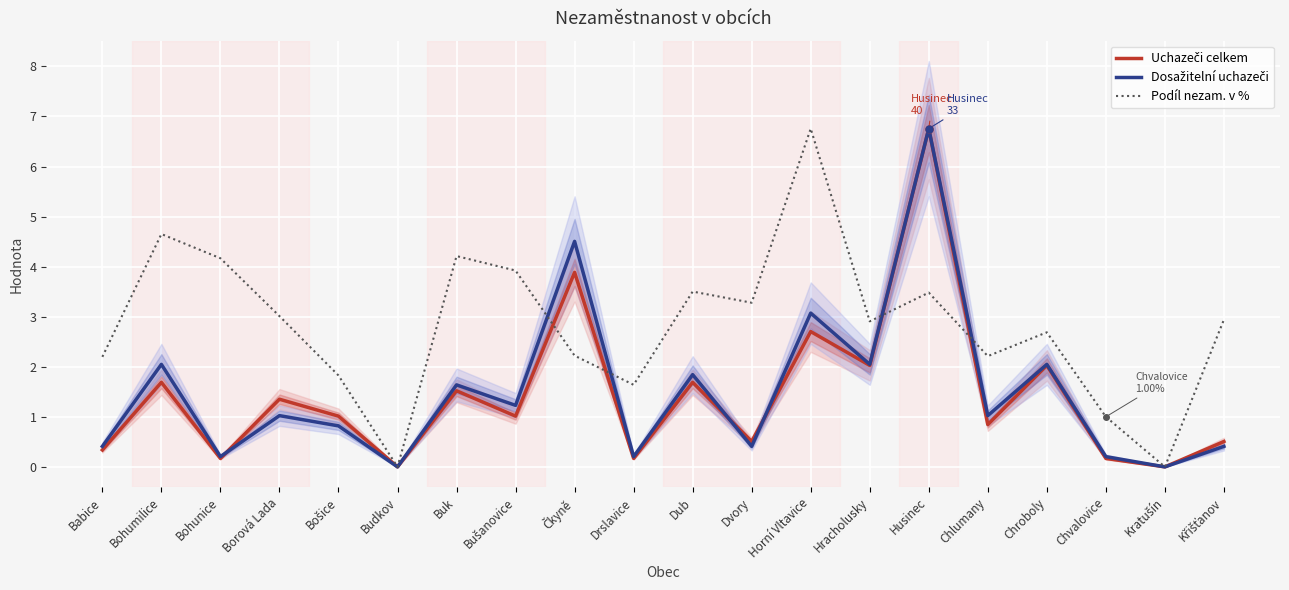

Reading left to right, transcribe all the data shown in this chart.

Uchazeči celkem: Babice=0.3	Bohumilice=1.7	Bohunice=0.2	Borová Lada=1.4	Bošice=1.0	Budkov=0.0	Buk=1.5	Bušanovice=1.0	Čkyně=3.9	Drslavice=0.2	Dub=1.7	Dvory=0.5	Horní Vltavice=2.7	Hracholusky=2.0	Husinec=6.8	Chlumany=0.8	Chroboly=2.0	Chvalovice=0.2	Kratušín=0.0	Křišťanov=0.5
Dosažitelní uchazeči: Babice=0.4	Bohumilice=2.0	Bohunice=0.2	Borová Lada=1.0	Bošice=0.8	Budkov=0.0	Buk=1.6	Bušanovice=1.2	Čkyně=4.5	Drslavice=0.2	Dub=1.8	Dvory=0.4	Horní Vltavice=3.1	Hracholusky=2.0	Husinec=6.8	Chlumany=1.0	Chroboly=2.0	Chvalovice=0.2	Kratušín=0.0	Křišťanov=0.4
Podíl nezam. v %: Babice=2.2	Bohumilice=4.7	Bohunice=4.2	Borová Lada=3.0	Bošice=1.8	Budkov=0.0	Buk=4.2	Bušanovice=3.9	Čkyně=2.2	Drslavice=1.6	Dub=3.5	Dvory=3.3	Horní Vltavice=6.8	Hracholusky=2.9	Husinec=3.5	Chlumany=2.2	Chroboly=2.7	Chvalovice=1.0	Kratušín=0.0	Křišťanov=2.9